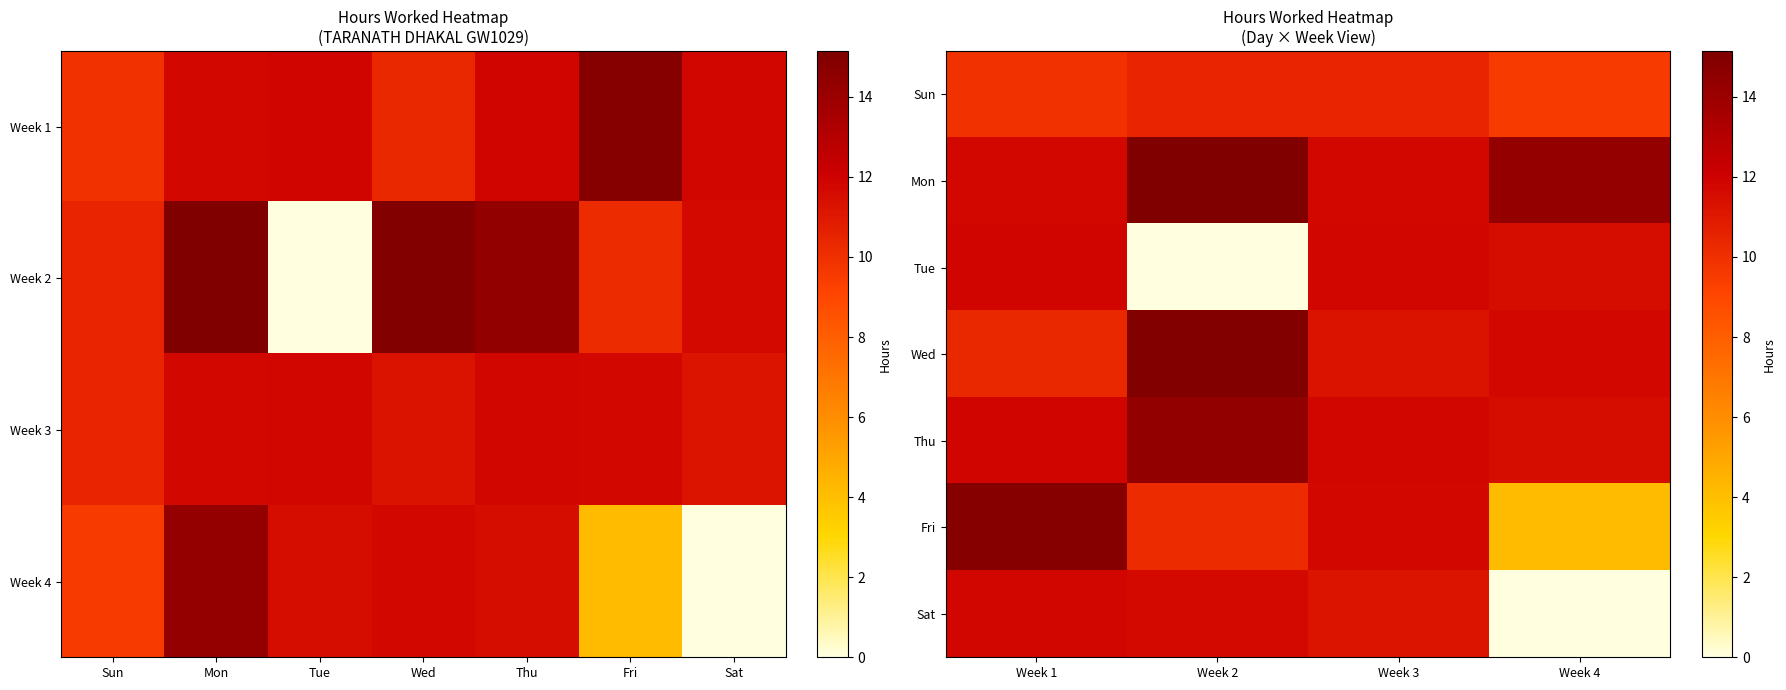

What is the sum of the Sun values at Week 1 and Week 2?

20.4